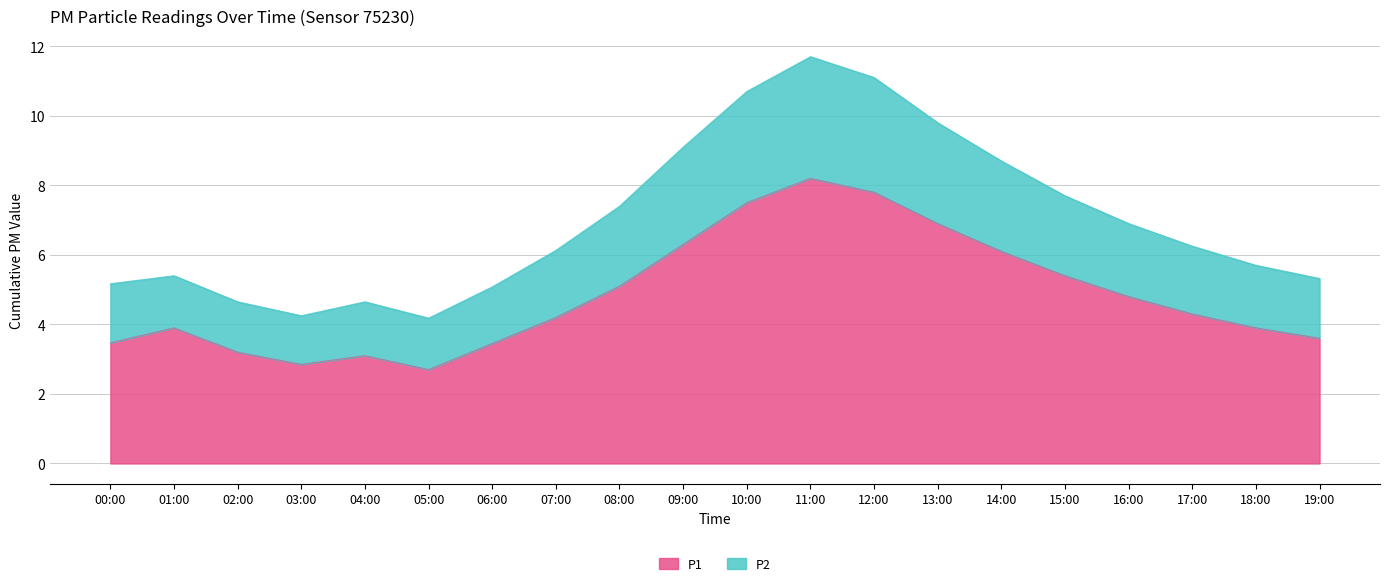

Is it true that P1 equals 4.2 at 07:00?

True